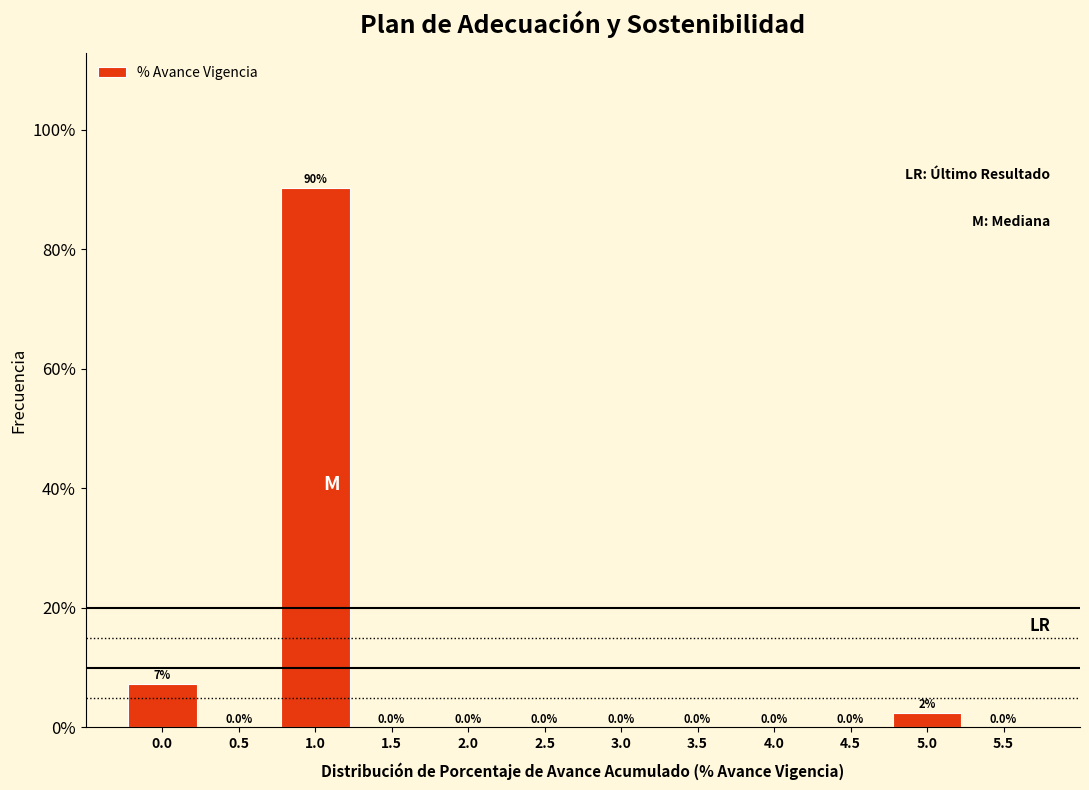

Over which range of the x-axis is the bar tallest?

0.75 to 1.25